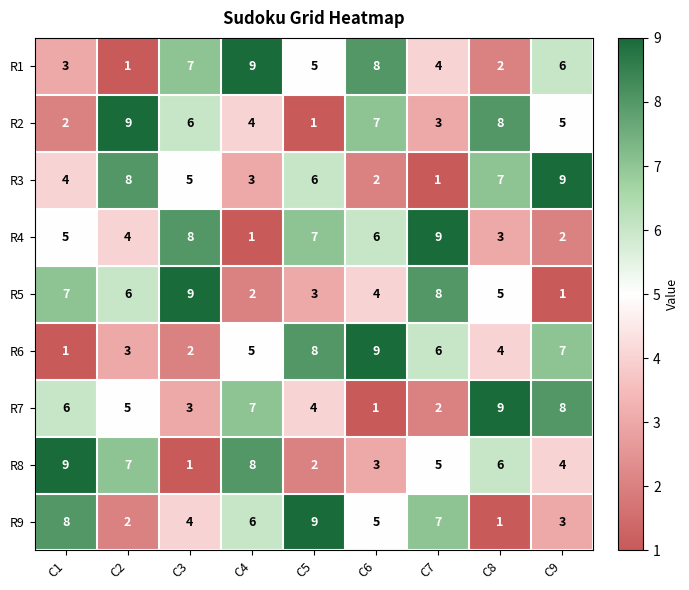

Is it true that R2 equals 5 at C9?

True